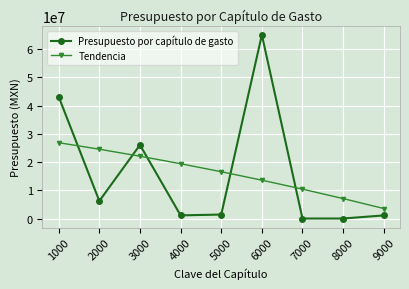

Which series ends up on top after the final intersection of Tendencia and Presupuesto por capítulo de gasto?

Tendencia